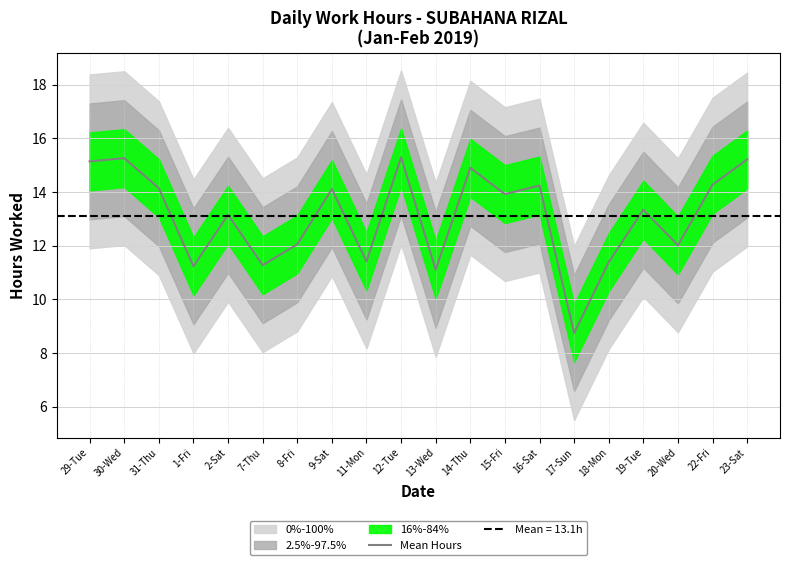

What is the change in value from 11-Mon to 20-Wed?

+0.6